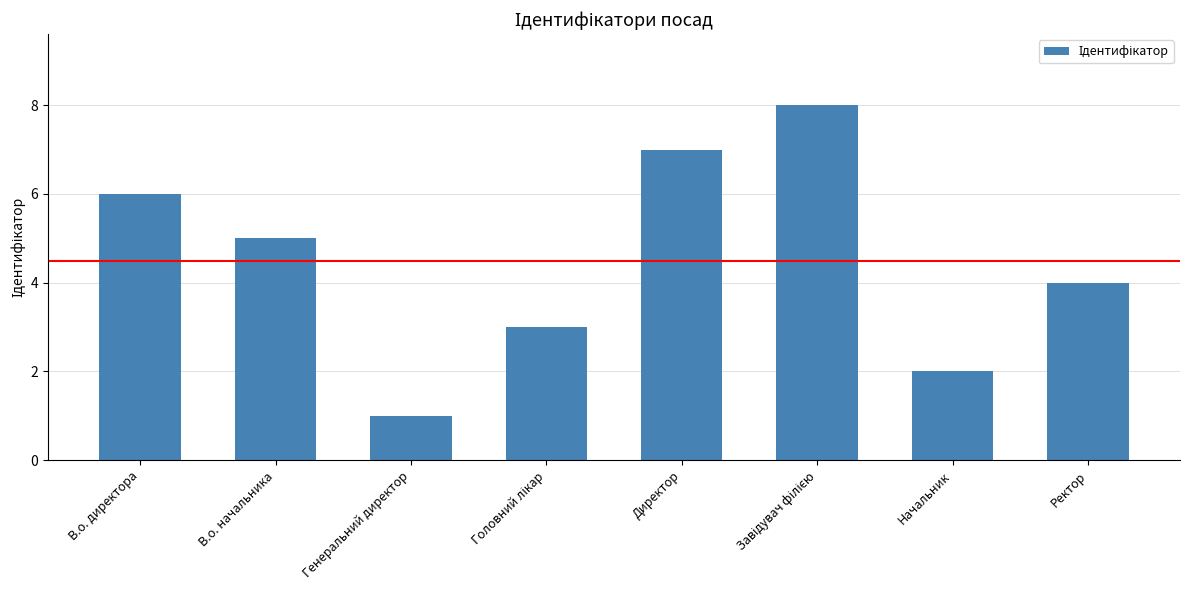

Reading left to right, list all the values displayed in this chart.

6	5	1	3	7	8	2	4